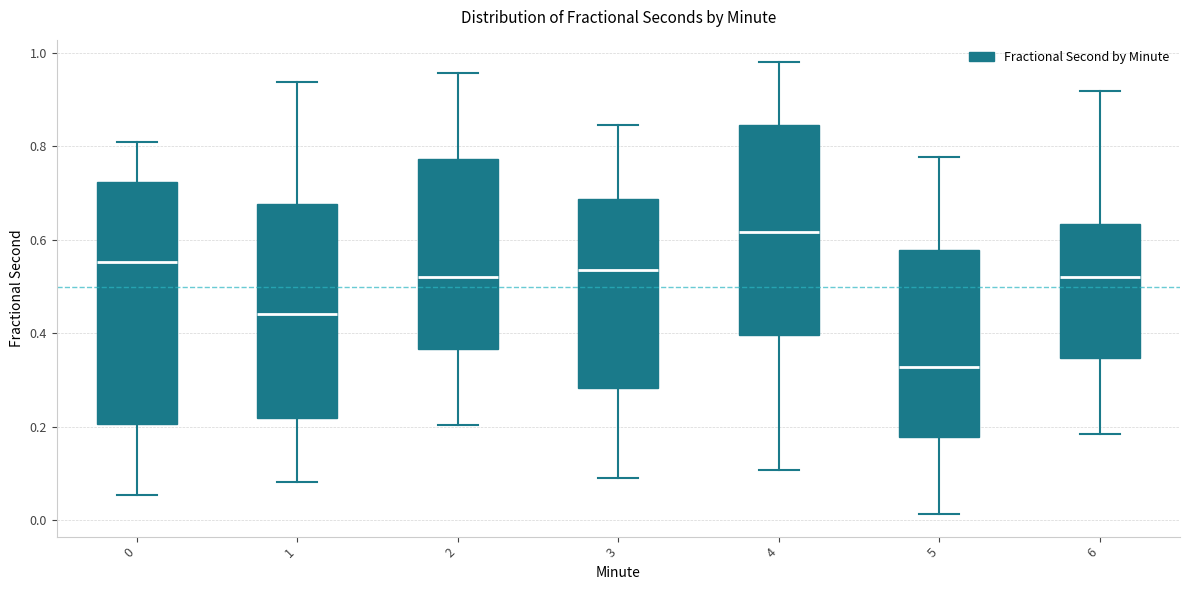

Which box has the lowest median line?

5